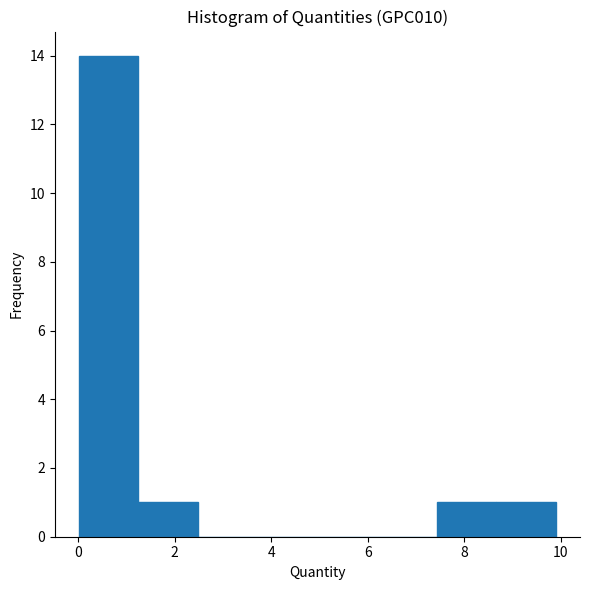

What is the height of the bar covering 7.4 to 8.6 on the x-axis? Neither the bar edges nor the heights are printed on the chart, so give them approximately, as read against the axes.

1